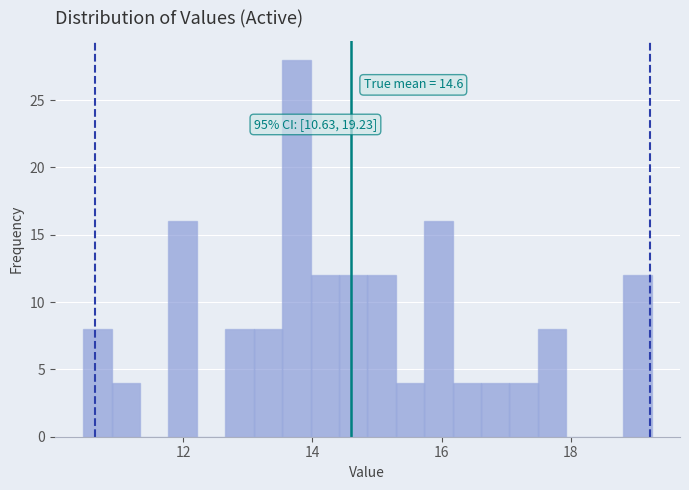

Read against the x-axis, roughly where is the centre of the tallest bar?

13.8